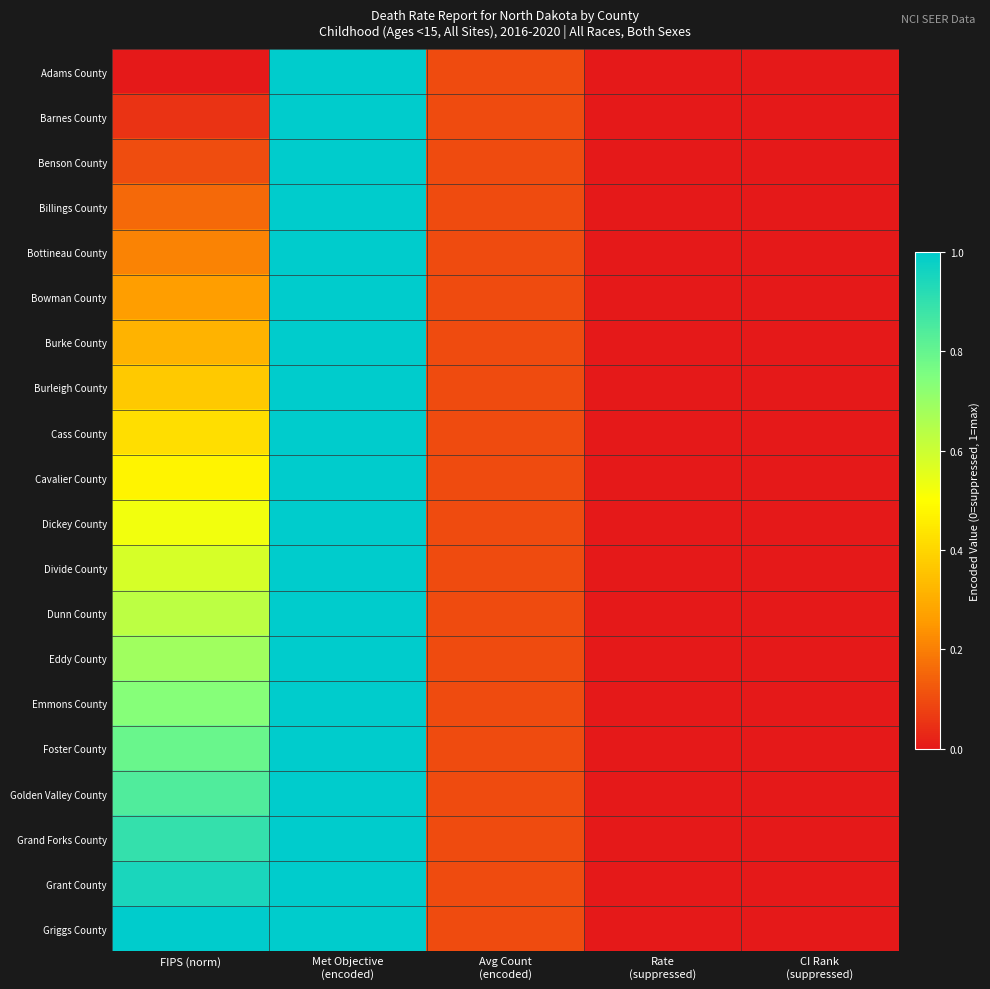

At which category is the sum across all series the highest?

Met Objective
(encoded)